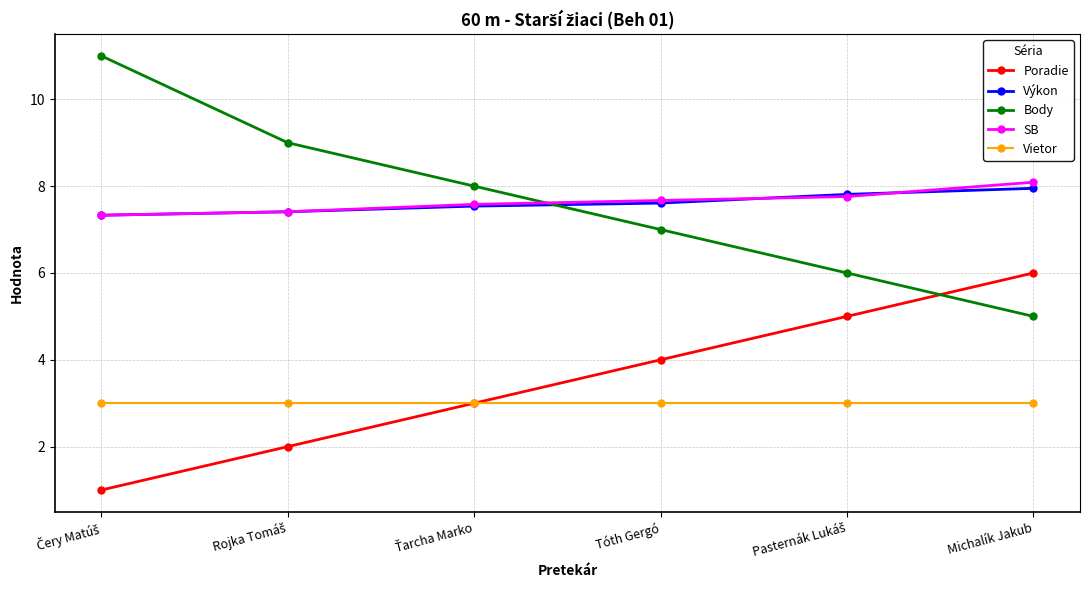

What is the smallest value displayed?

1.0